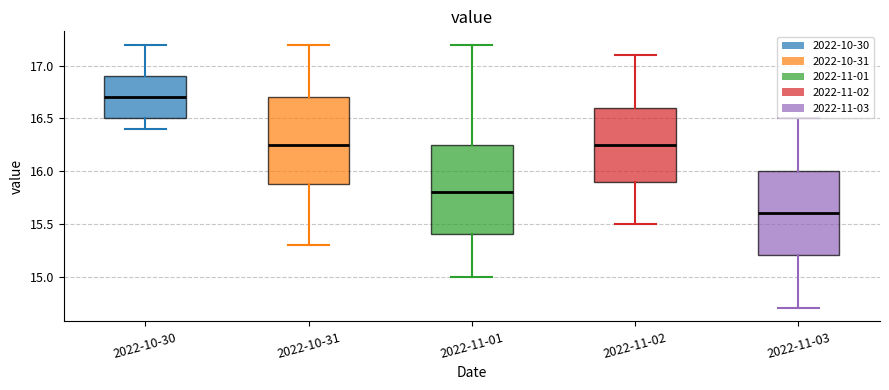

Reading left to right, transcribe this box plot: for each box, give where its median line is, the range the box spans, and where its two whiskers end, as read against the y-axis. The values are not printed on the chart, so give them approximately, as read against the axis.

2022-10-30: median 16.70, box 16.50 to 16.90, whiskers 16.40 to 17.20
2022-10-31: median 16.25, box 15.90 to 16.70, whiskers 15.30 to 17.20
2022-11-01: median 15.80, box 15.40 to 16.25, whiskers 15.00 to 17.20
2022-11-02: median 16.25, box 15.90 to 16.60, whiskers 15.50 to 17.10
2022-11-03: median 15.60, box 15.20 to 16.00, whiskers 14.70 to 16.50